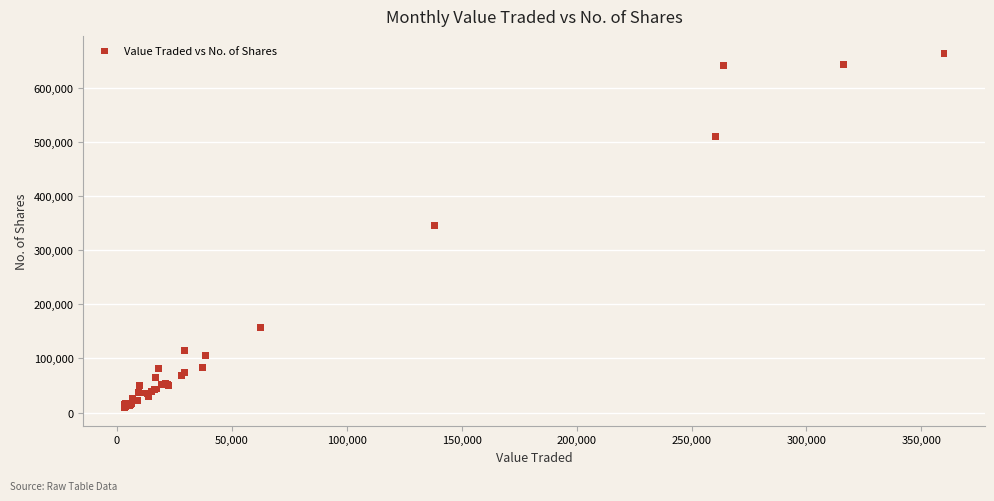

What Y value in the scatter plot is closest to 335798?

345049